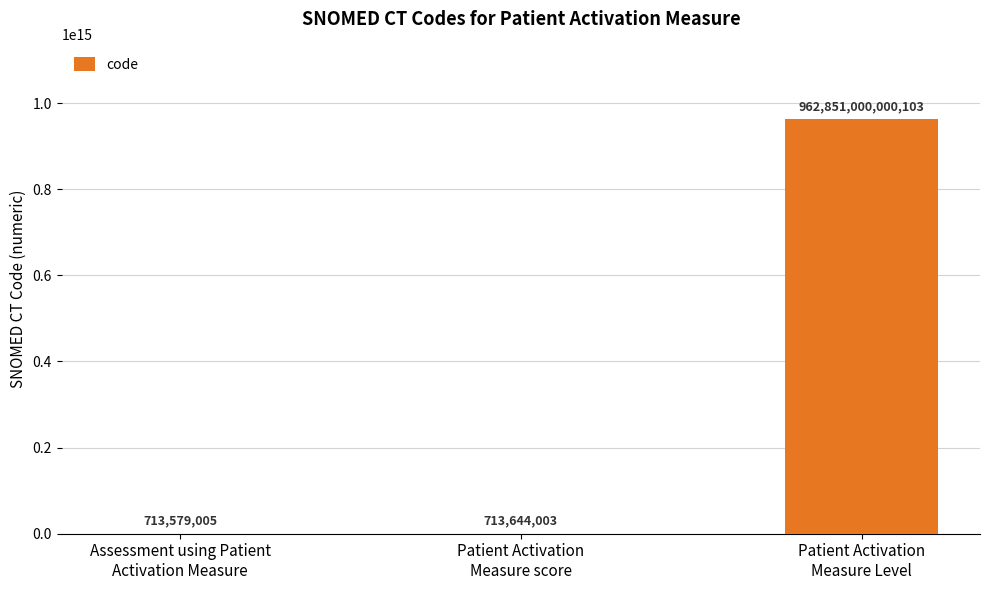

The value at Patient Activation
Measure Level is 962851000000103. True or false?

True